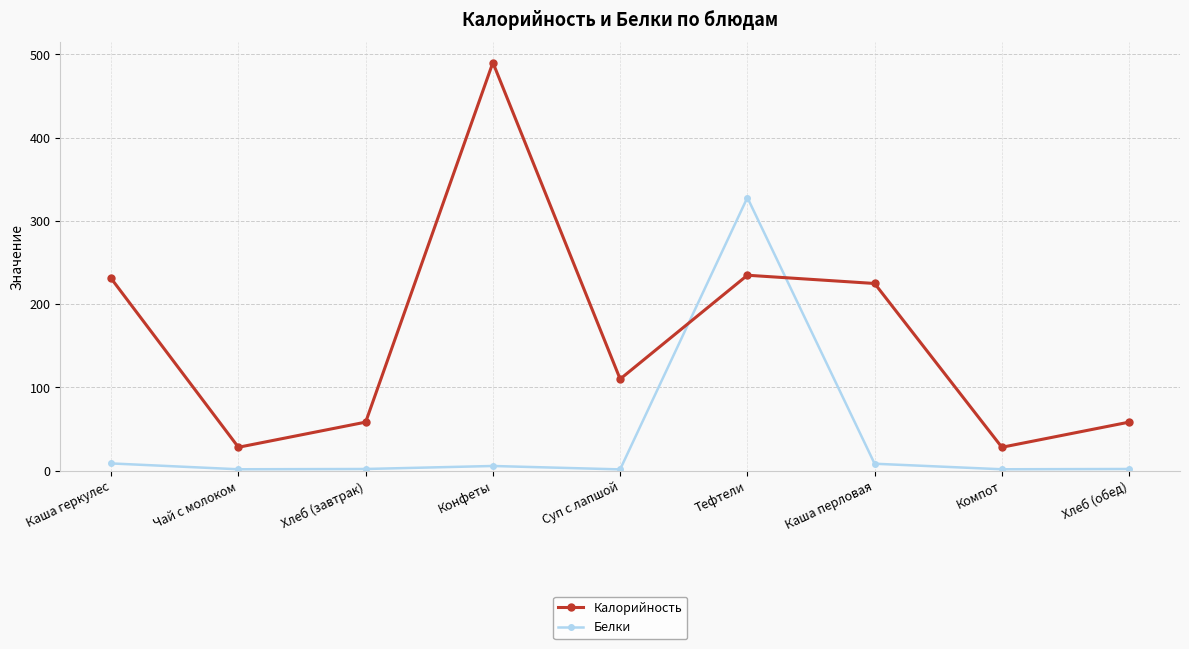

What is the minimum value shown in the chart?

1.4